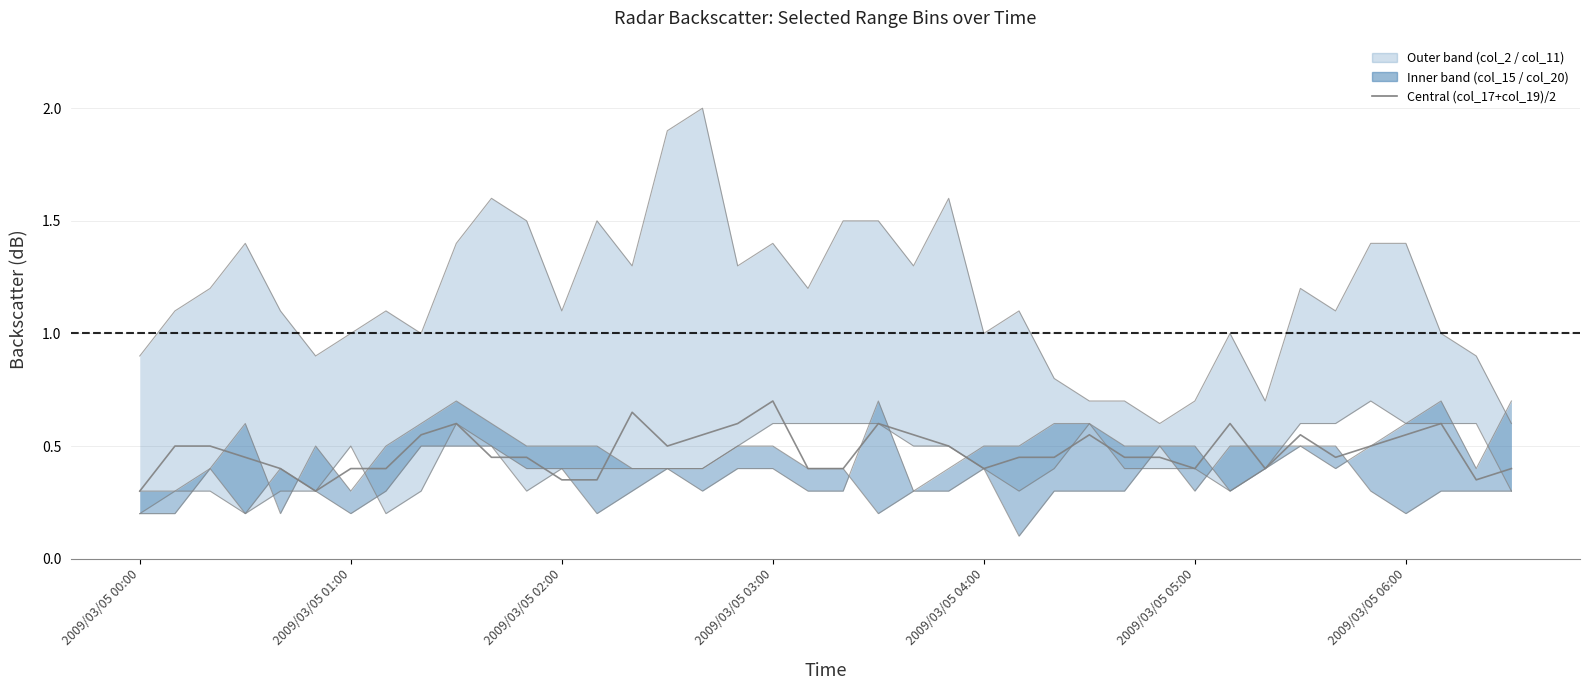

True or false: col_15 mid-upper and col_20 mid-lower intersect in this chart.

True